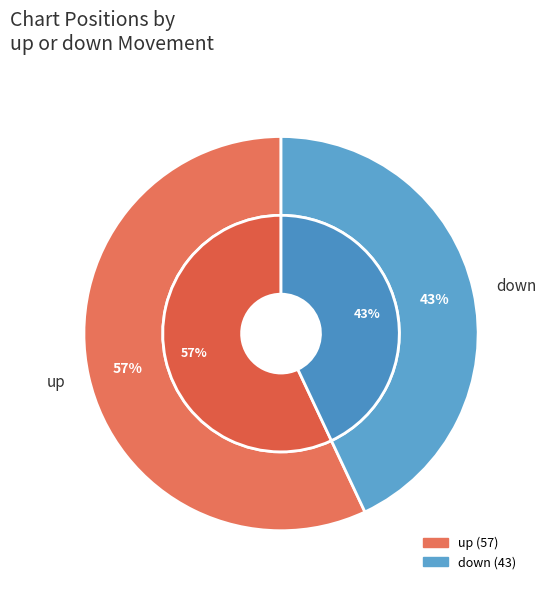

Approximately how many times larger is the value at up compared to down?

1.3